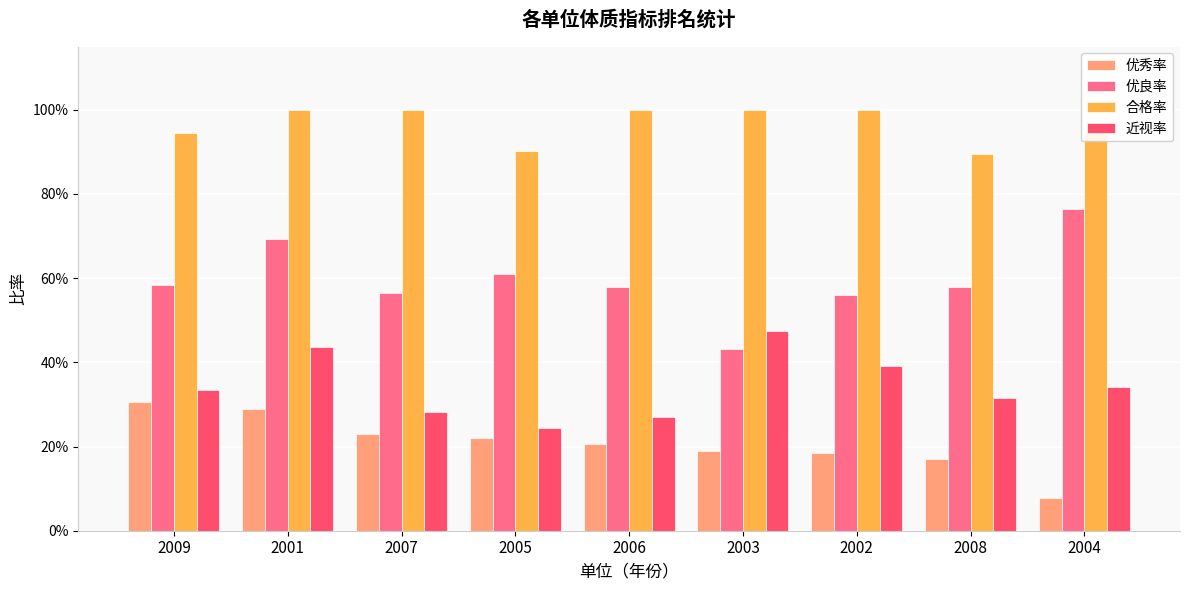

Does the chart contain stacked bars?

No